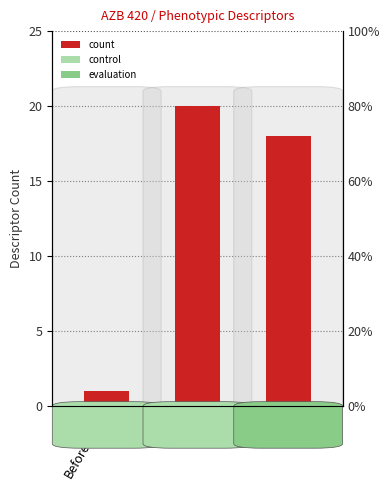

What is the change in value from Before2006 to T10?

+17